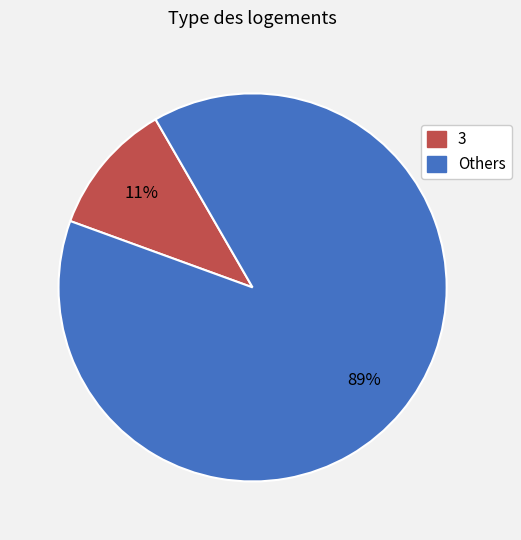

Which has a higher value, Others or 3?

Others